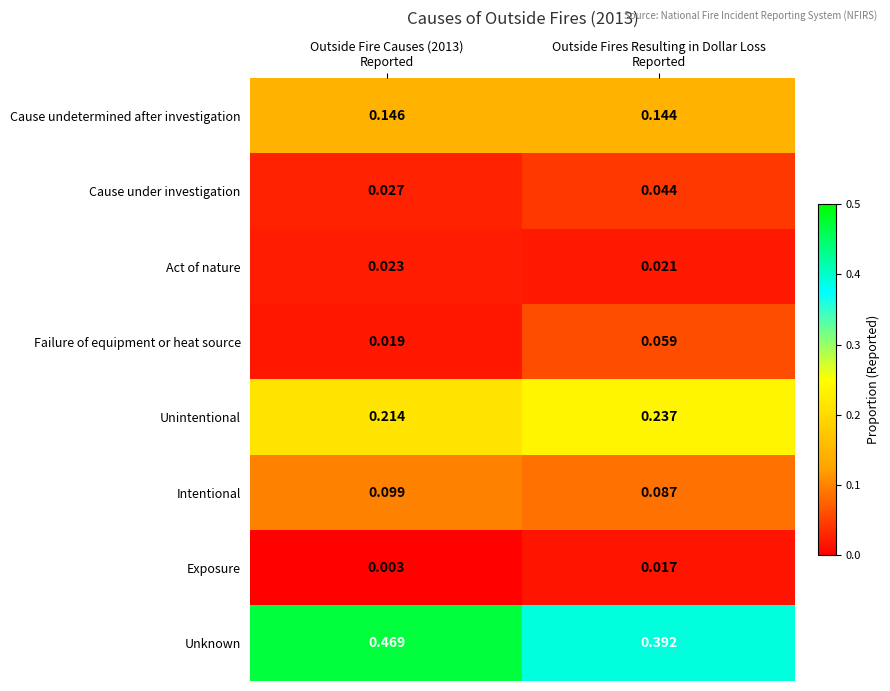

Which series has the widest spread of values?

Unknown